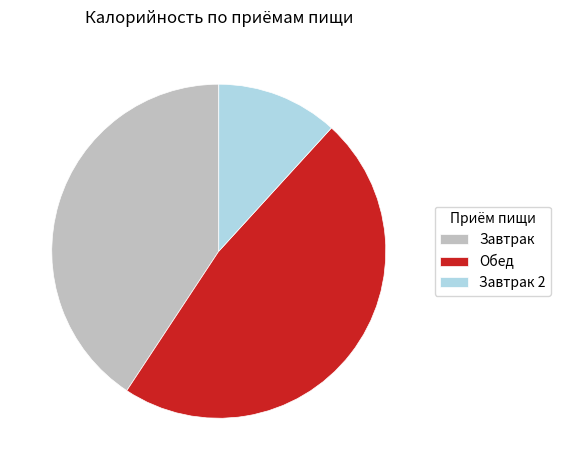

How many slices are in this pie chart?

3